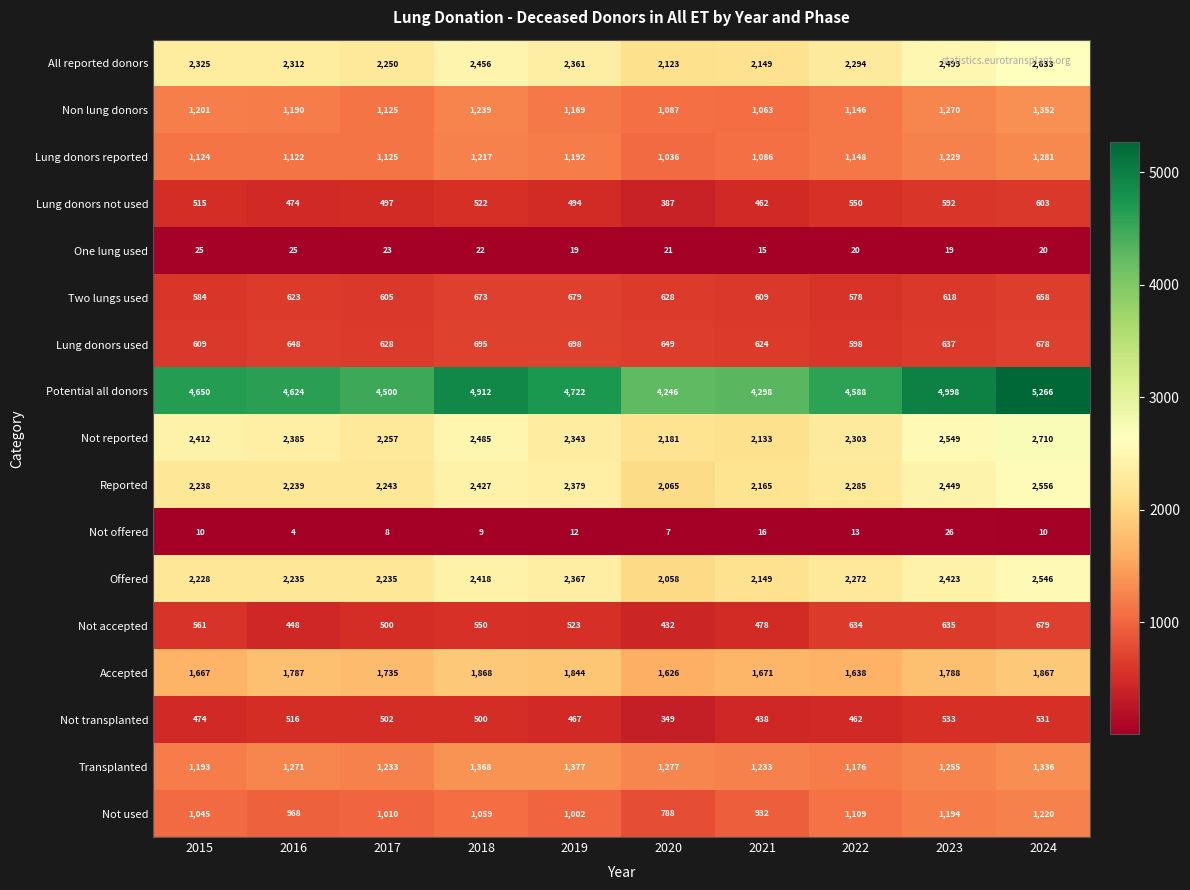

What is the average value of the Potential all donors series?

4680